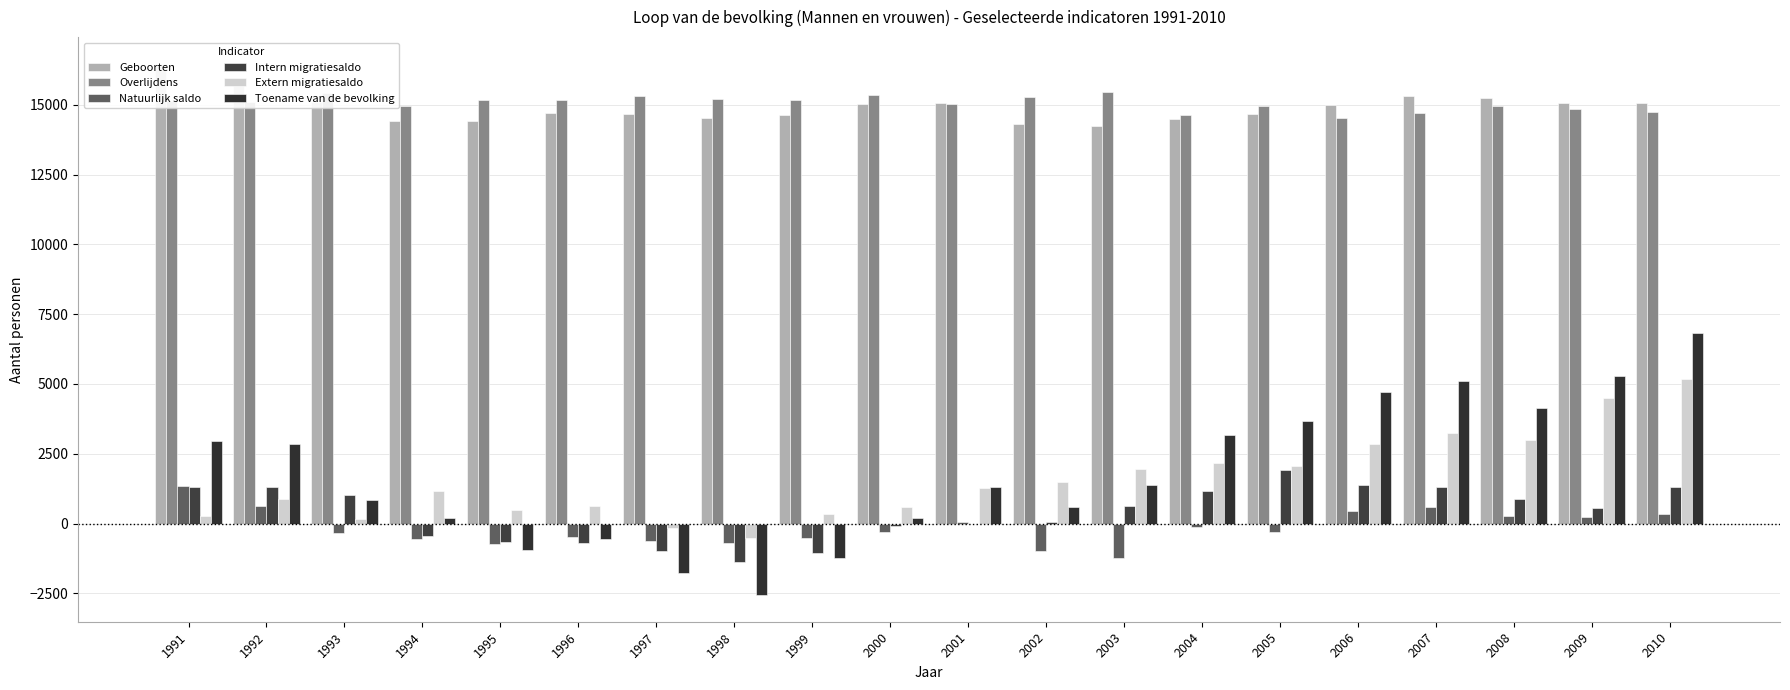

Reading left to right, what are all the values shown in this chart?

Geboorten: 16468	15757	15103	14423	14430	14711	14681	14509	14646	15040	15065	14295	14222	14488	14665	14986	15302	15247	15055	15070
Overlijdens: 15124	15111	15432	14958	15175	15179	15311	15191	15169	15348	15018	15267	15449	14619	14952	14528	14709	14968	14834	14724
Natuurlijk saldo: 1344	646	-329	-535	-745	-468	-630	-682	-523	-308	47	-972	-1227	-131	-287	458	593	279	221	346
Intern migratiesaldo: 1323	1318	1014	-430	-664	-702	-984	-1374	-1056	-87	-10	57	624	1155	1919	1396	1294	870	568	1315
Extern migratiesaldo: 273	874	159	1159	480	613	-153	-506	339	588	1259	1504	1972	2156	2058	2861	3232	2977	4509	5170
Toename van de bevolking: 2940	2838	844	194	-929	-557	-1767	-2562	-1240	193	1296	589	1369	3180	3690	4715	5119	4126	5298	6831